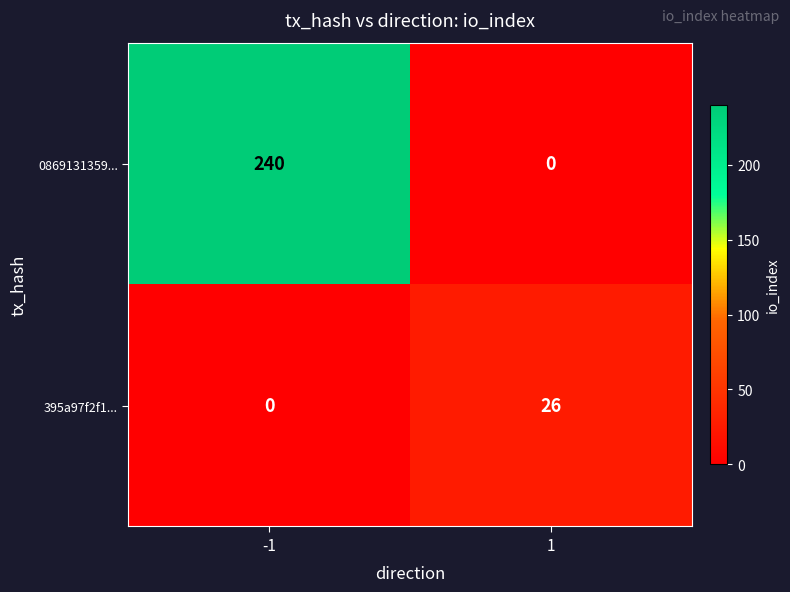

Is it true that 0869131359... equals 240 at -1?

True